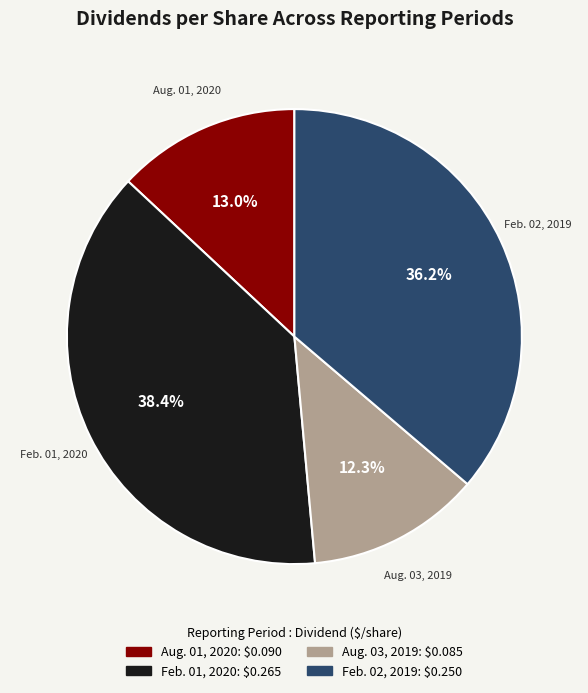

True or false: Feb. 02, 2019 accounts for 36% of the total.

True